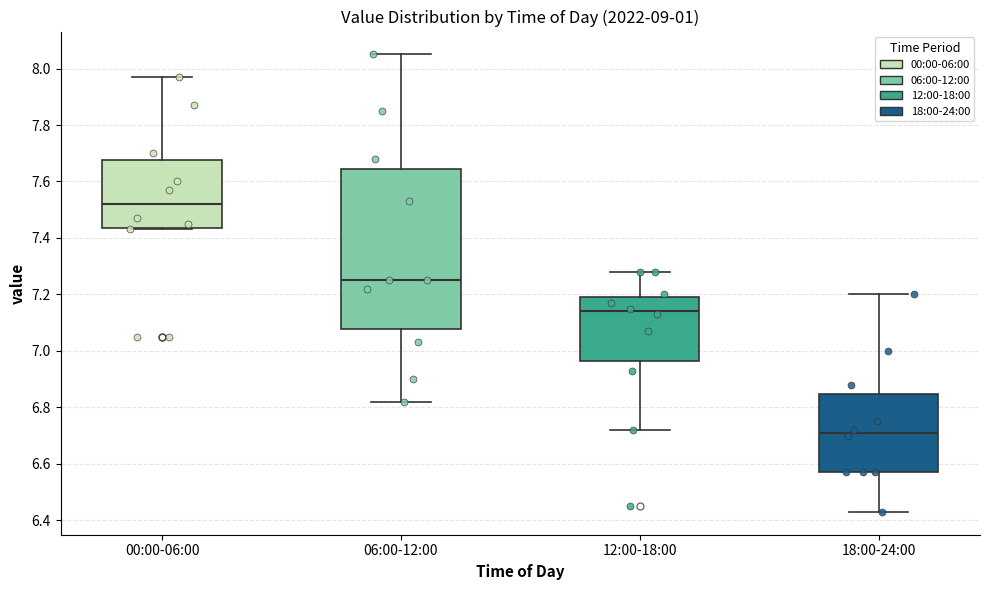

Reading left to right, read every box against the y-axis: the position of its median line, the range the box covers, and the ends of its whiskers. The values are not printed on the chart, so give them approximately, as read against the axis.

00:00-06:00: median 7.52, box 7.44 to 7.68, whiskers 7.44 to 7.98
06:00-12:00: median 7.26, box 7.08 to 7.64, whiskers 6.82 to 8.06
12:00-18:00: median 7.14, box 6.96 to 7.20, whiskers 6.72 to 7.28
18:00-24:00: median 6.72, box 6.58 to 6.84, whiskers 6.44 to 7.20